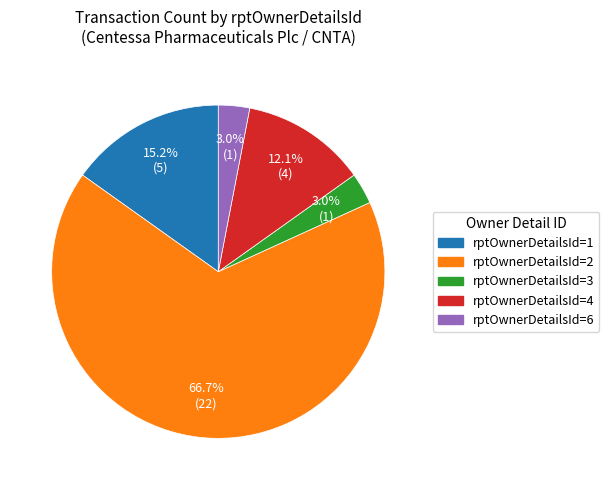

Which slice represents more than half of the pie?

rptOwnerDetailsId=2